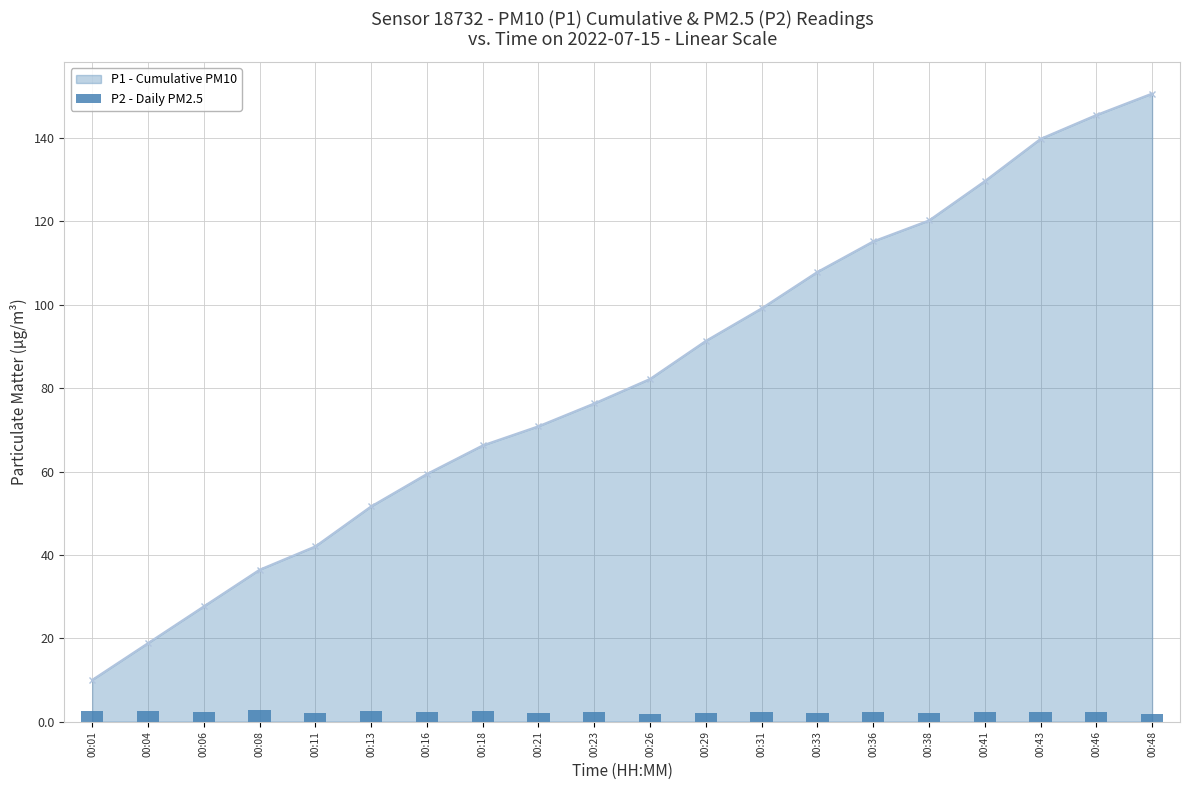

List the labels in order of P1 - Cumulative PM10 value, smallest first.

00:01, 00:04, 00:06, 00:08, 00:11, 00:13, 00:16, 00:18, 00:21, 00:23, 00:26, 00:29, 00:31, 00:33, 00:36, 00:38, 00:41, 00:43, 00:46, 00:48